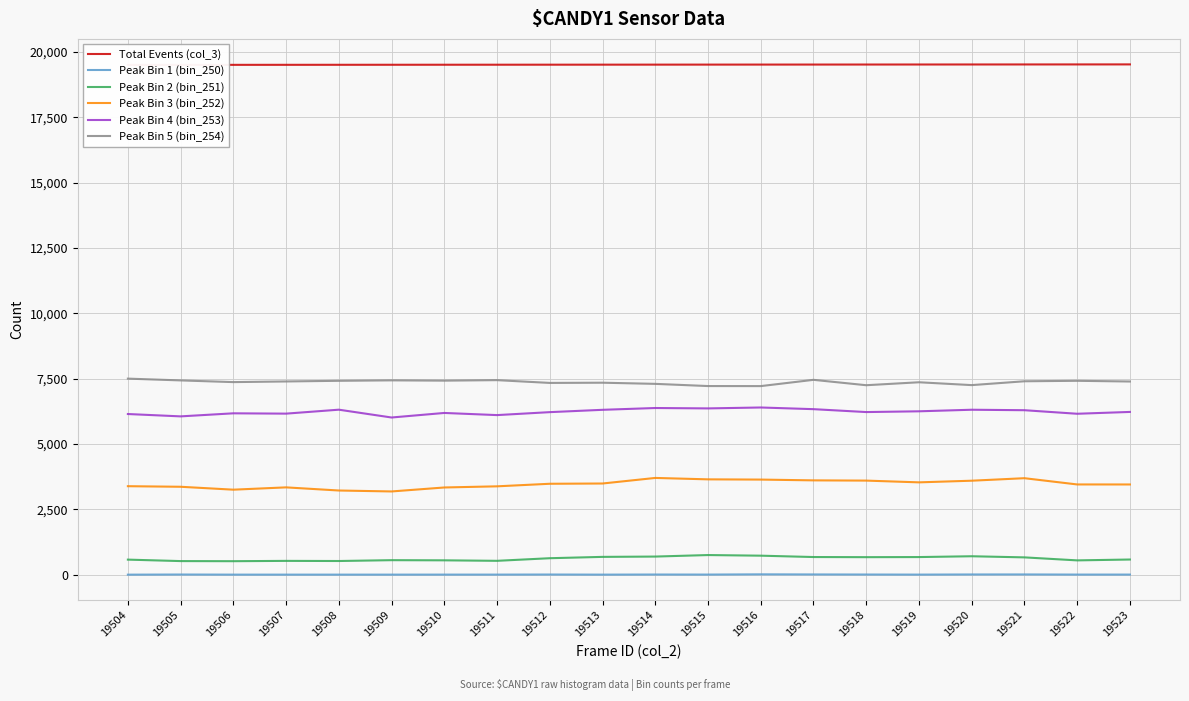

What is the sum of all Peak Bin 5 (bin_254) values?

147378